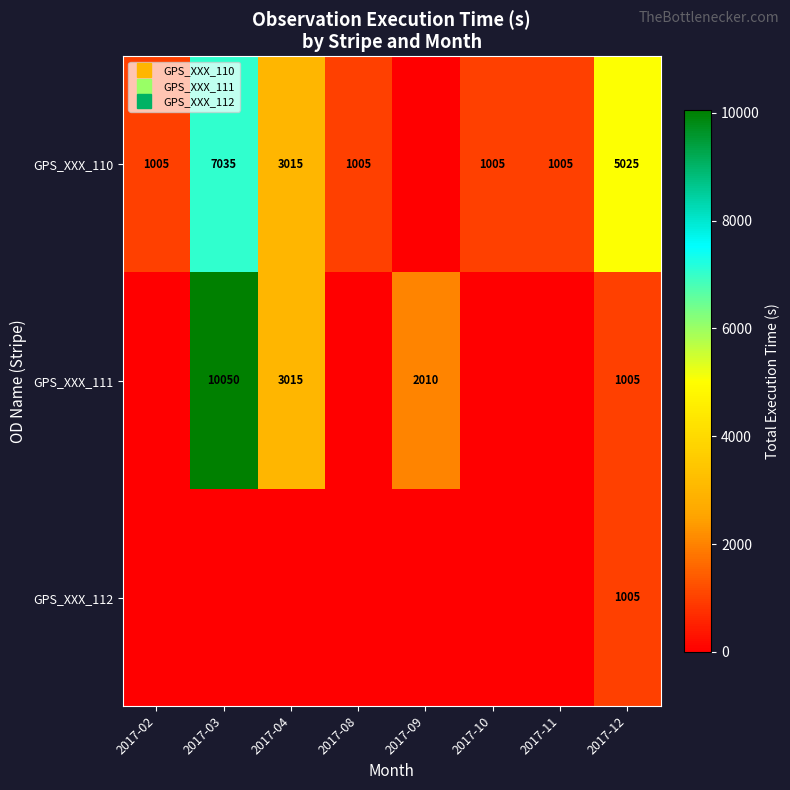

At which label is GPS_XXX_111 closest to 5025?

2017-04